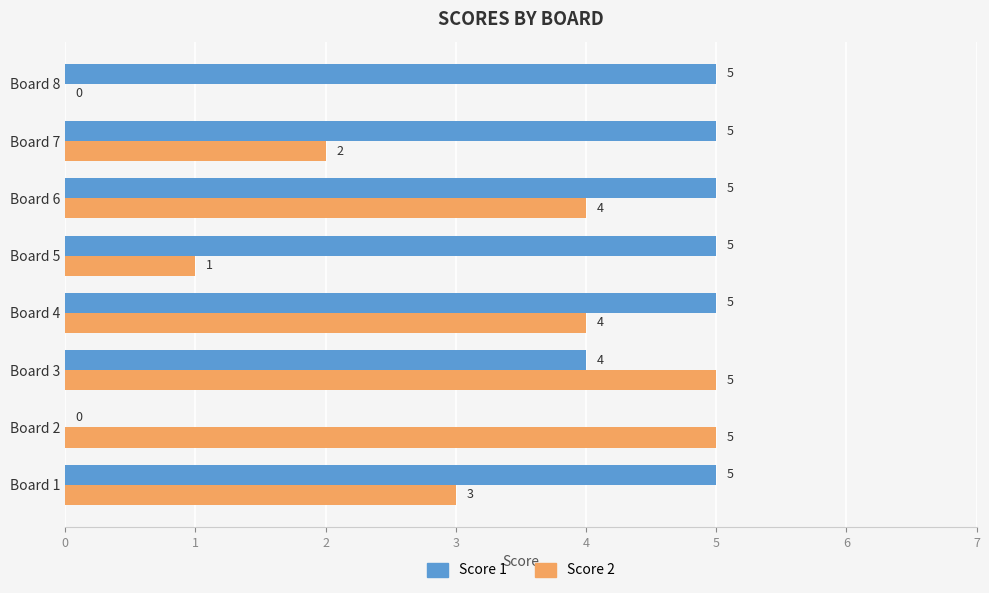

The Score 2 series shows 0 at Board 8. True or false?

True